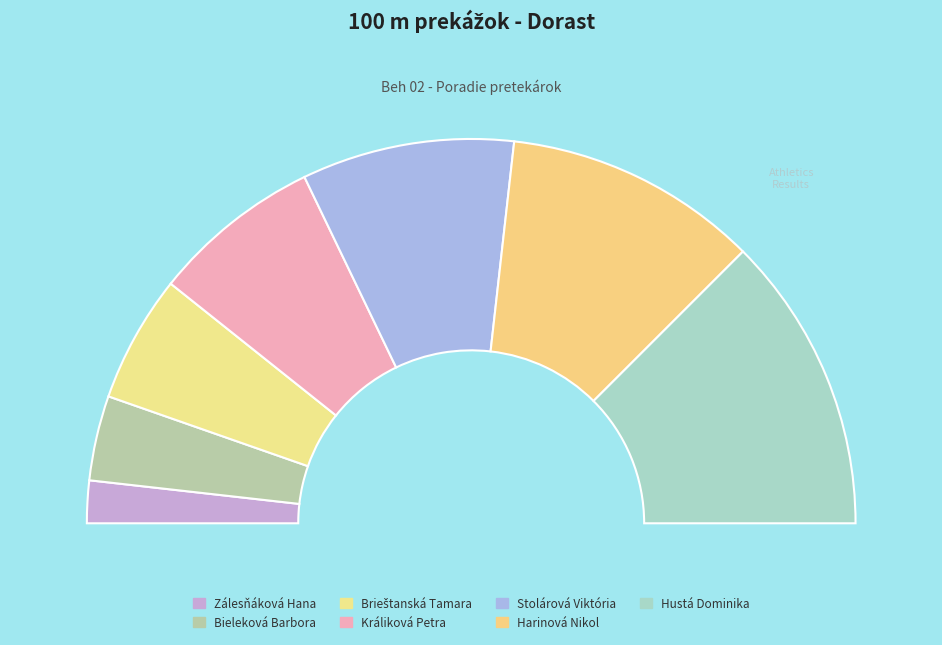

Rank the categories by value from highest to lowest.

Hustá Dominika, Harinová Nikol, Stolárová Viktória, Králiková Petra, Brieštanská Tamara, Bieleková Barbora, Zálesňáková Hana